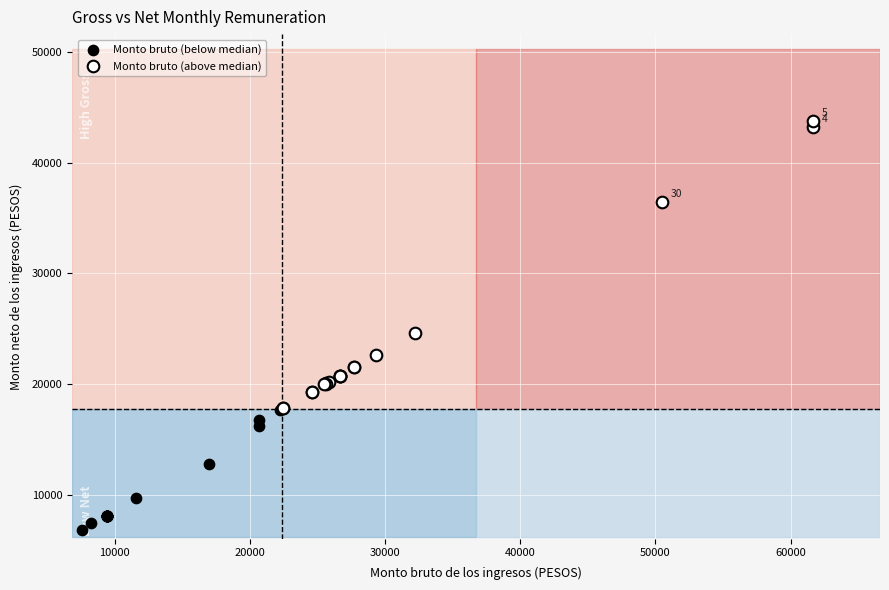

Which series has the largest Y range (max minus min)?

Monto bruto (above median)